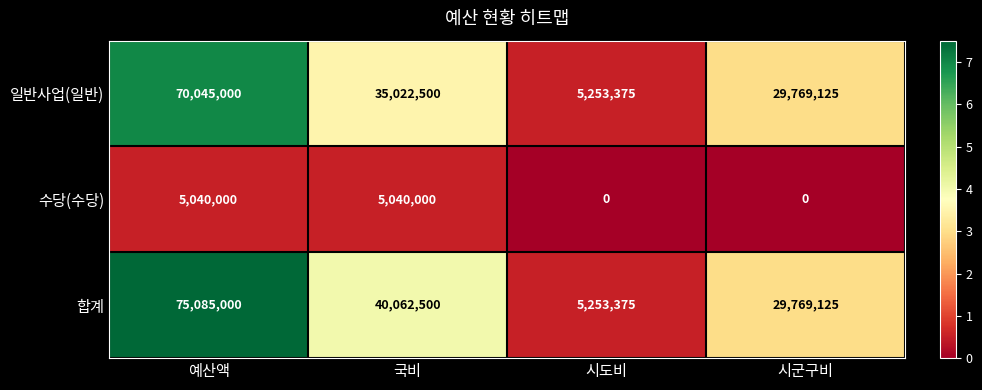

Rank the series at 국비 from highest to lowest value.

합계, 일반사업(일반), 수당(수당)